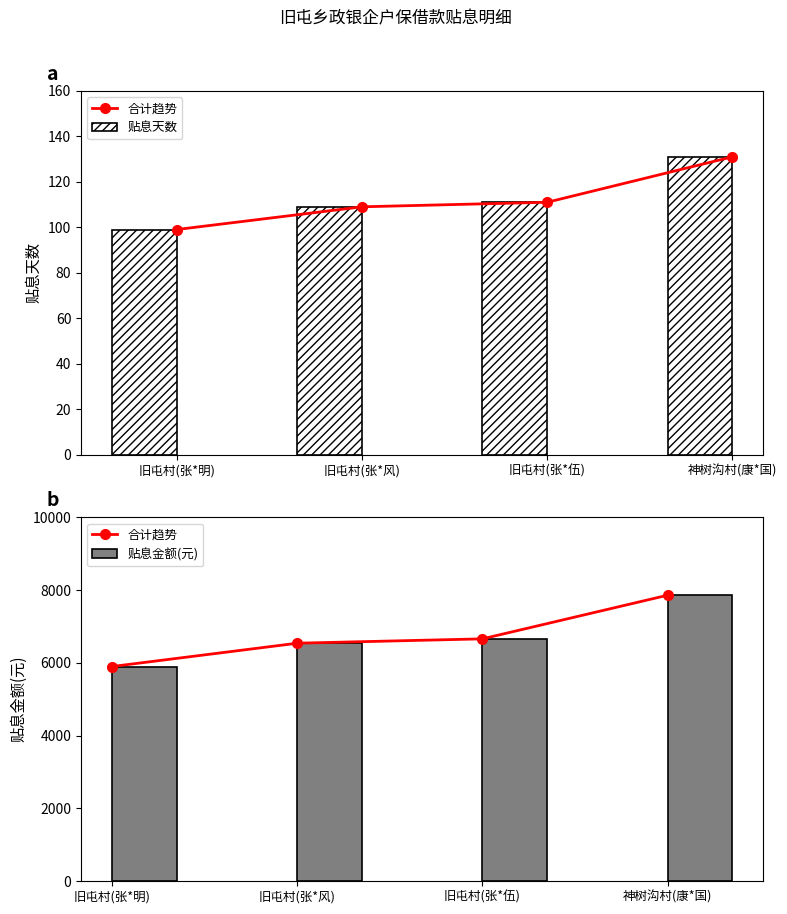

The value of 贴息金额(元) at 神树沟村(康*国) is 5350. True or false?

False